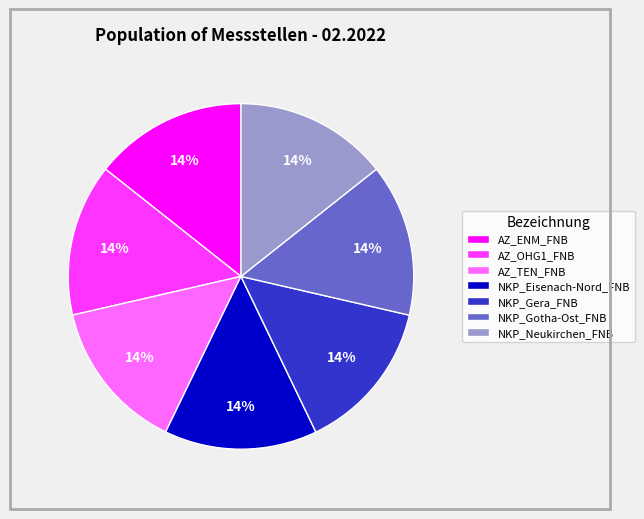

What percentage is the AZ_TEN_FNB slice, to the nearest percent?

14%